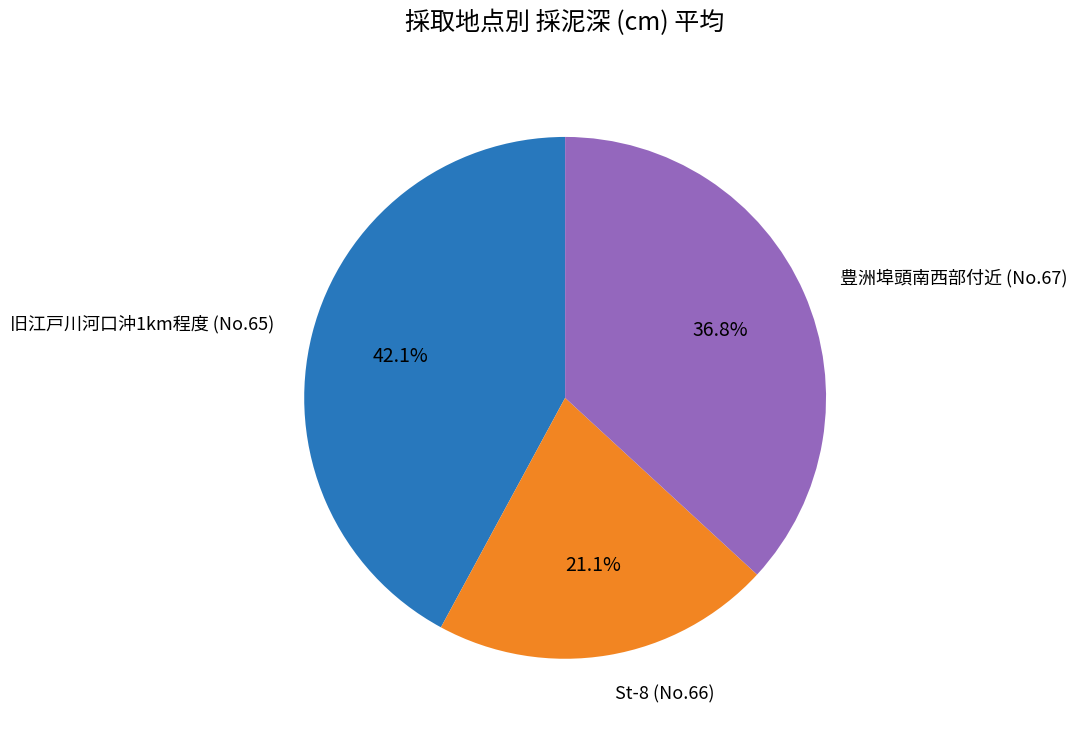

To the nearest percent, what is the difference between the largest and smallest slice percentages?

21%